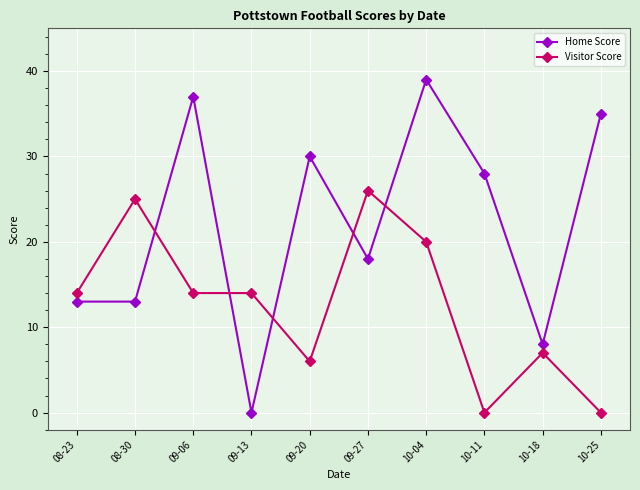

What is the difference between the highest and lowest values at 08-23?

1